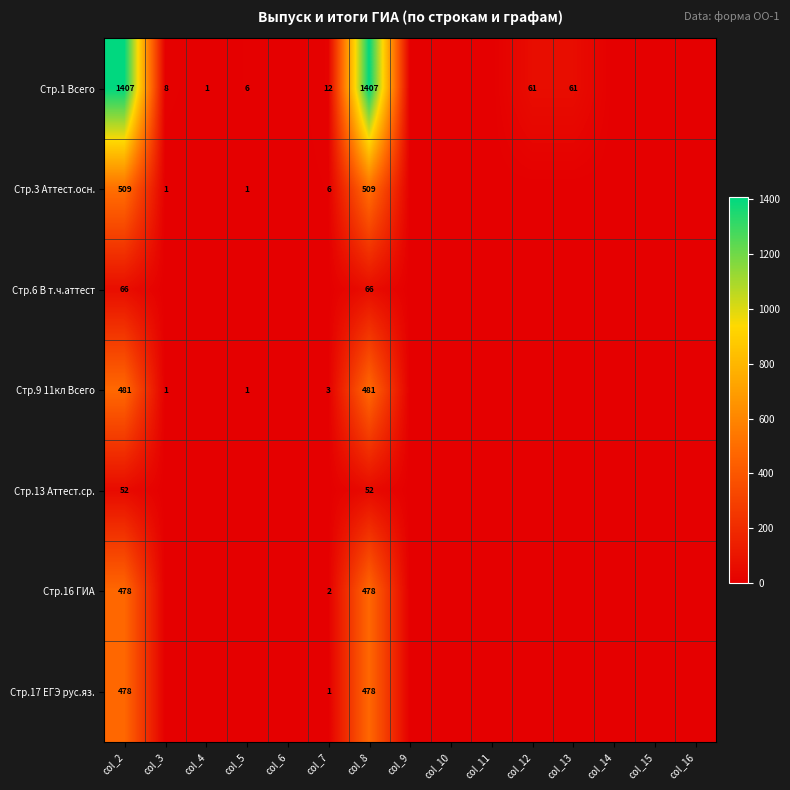

How many distinct data groups are displayed?

7